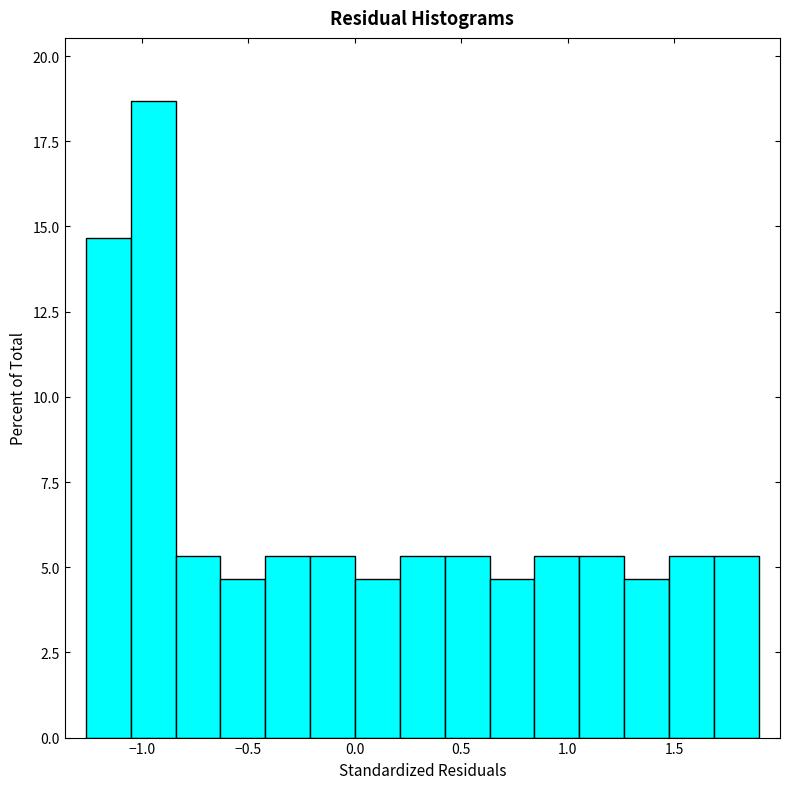

Which range on the x-axis has the tallest bar?

-1.05 to -0.85